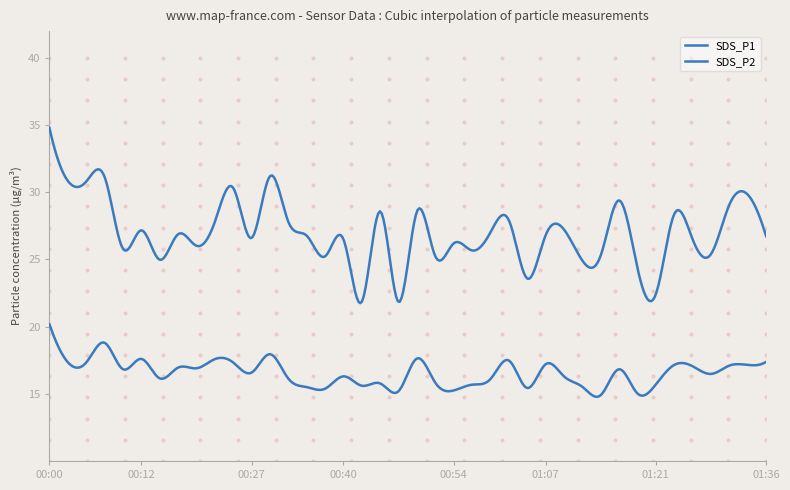

Where is SDS_P2 nearest to the value 17?

00:17